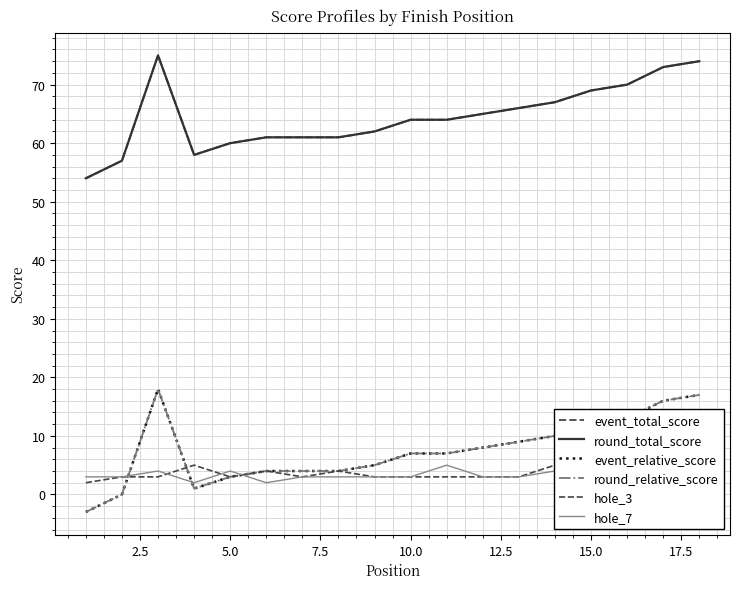

What is the average value of the event_relative_score series?

8